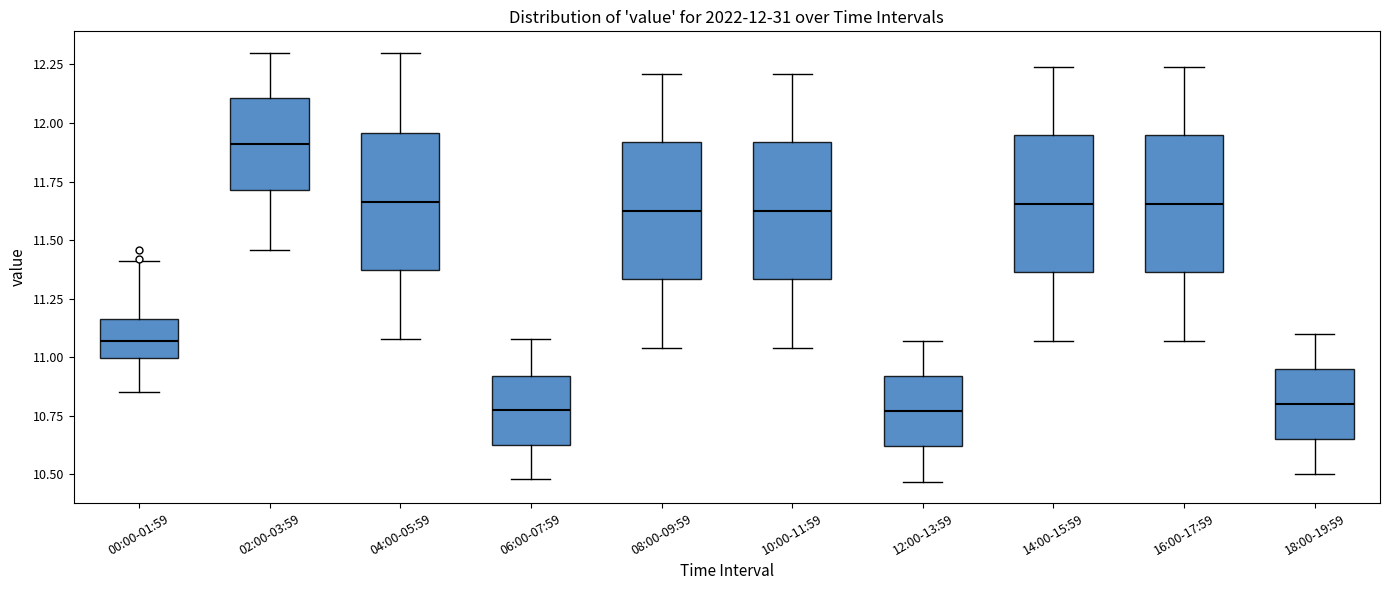

Which box's median line is the highest?

02:00-03:59